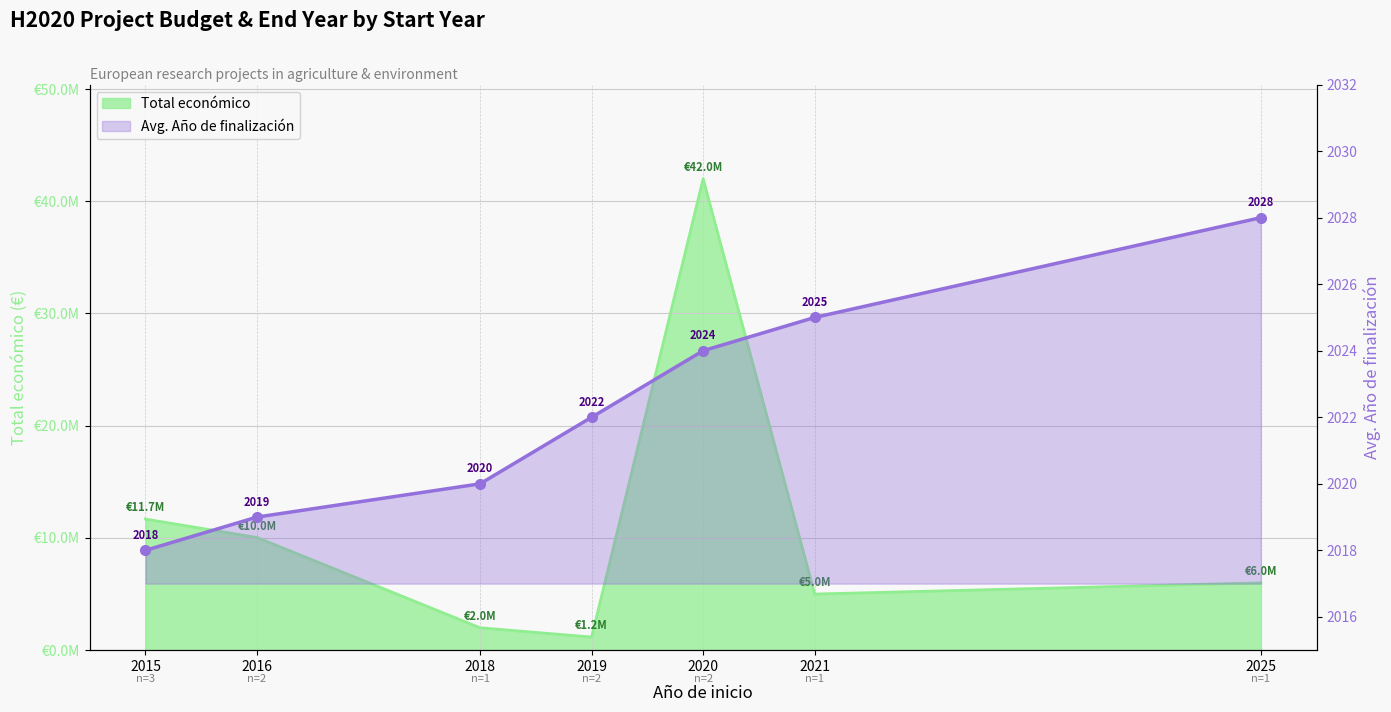

What is the greatest value displayed?

2028